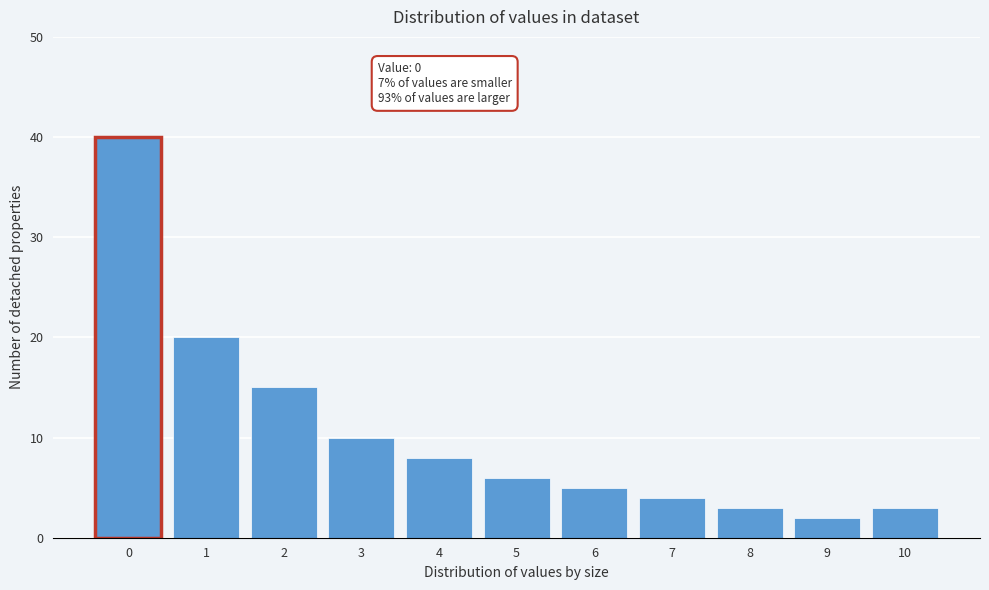

Reading left to right, transcribe all the data shown in this chart.

40	20	15	10	8	6	5	4	3	2	3